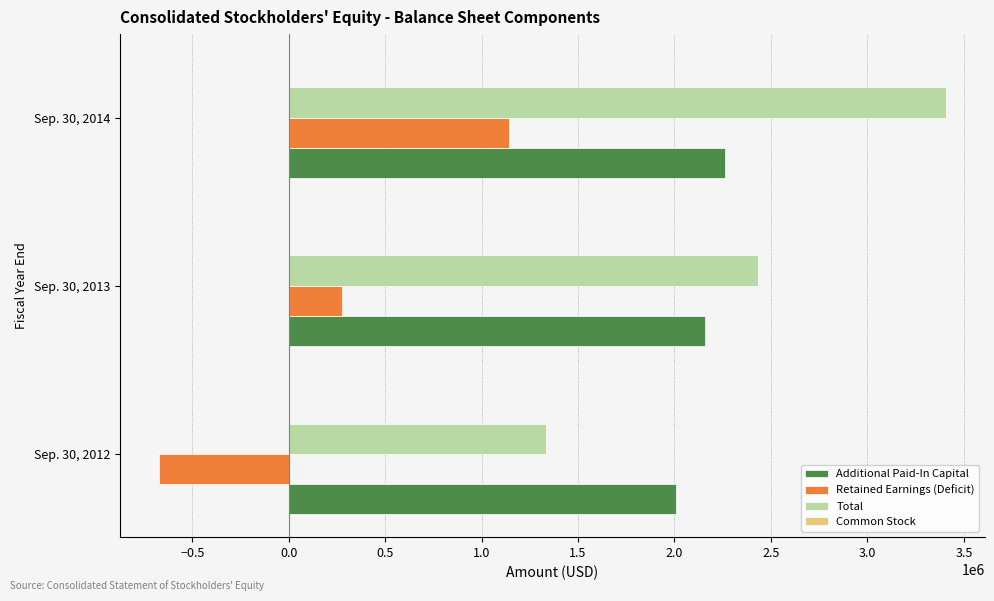

Count the number of data series in this chart.

4